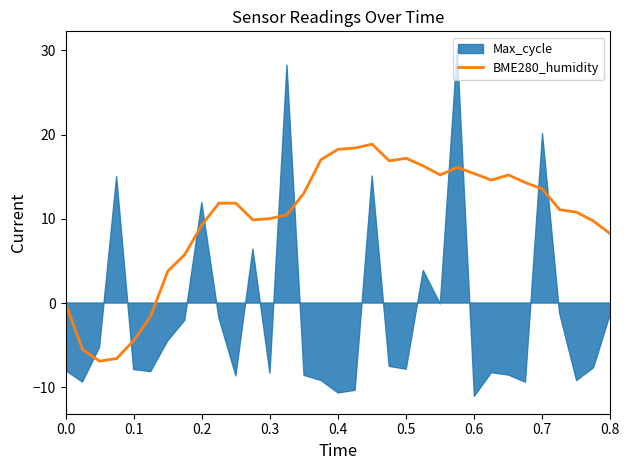

What is the value of the 33rd point from the left?

8.2